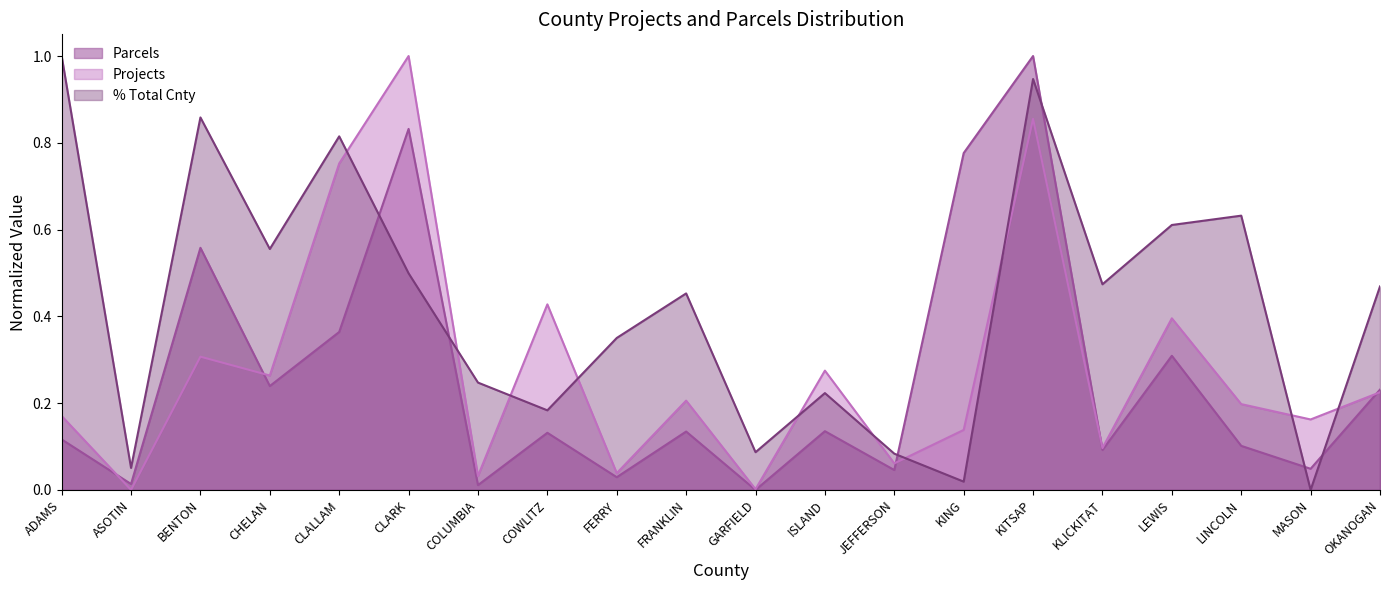

Which series has the largest total across all categories?

% Total Cnty